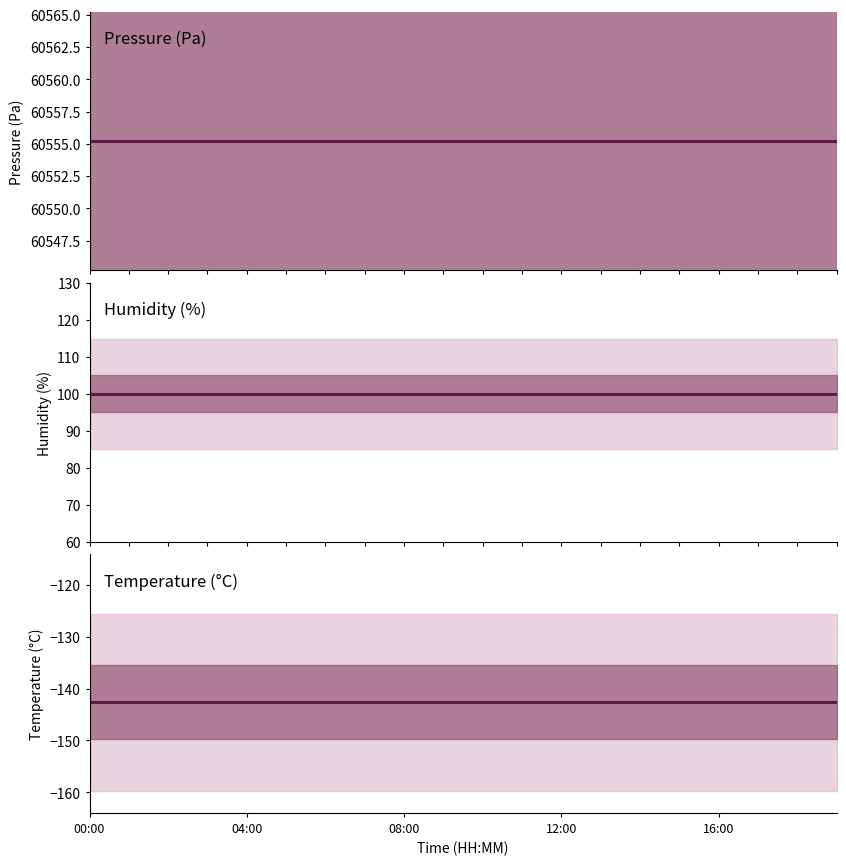

Which series has the largest total across all categories?

pressure